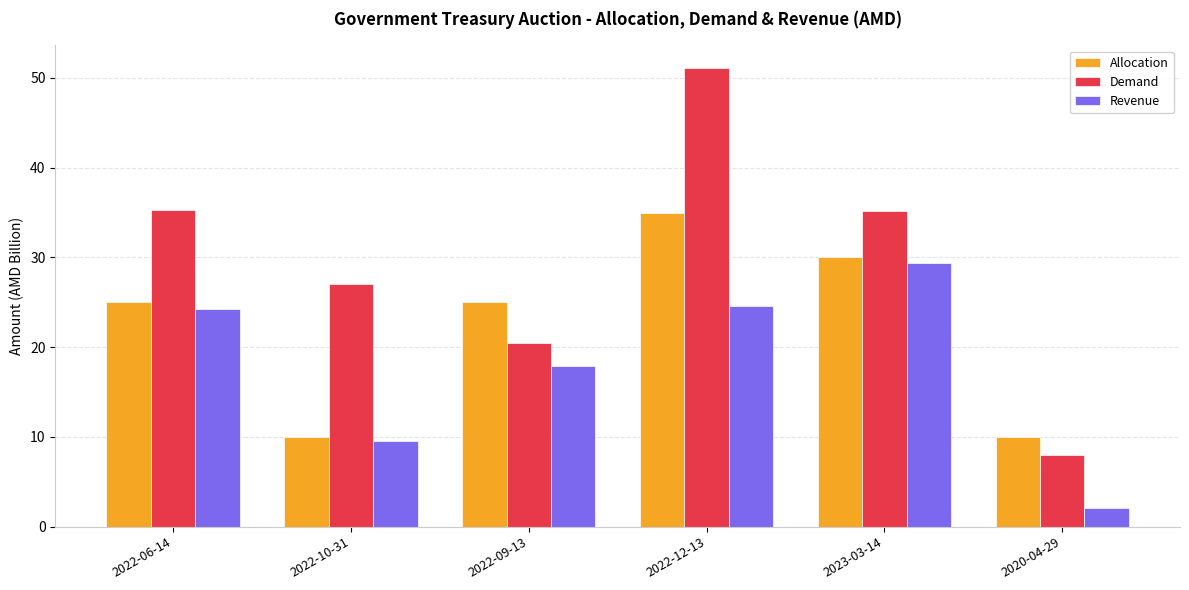

At which category is the sum across all series the highest?

2022-12-13